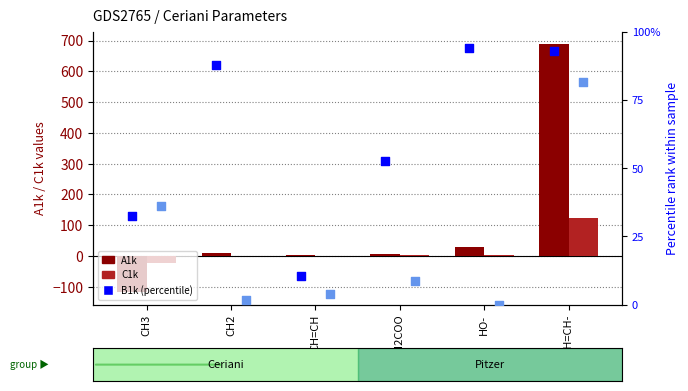

At which category is the sum across all series the highest?

CH2-CH=CH-